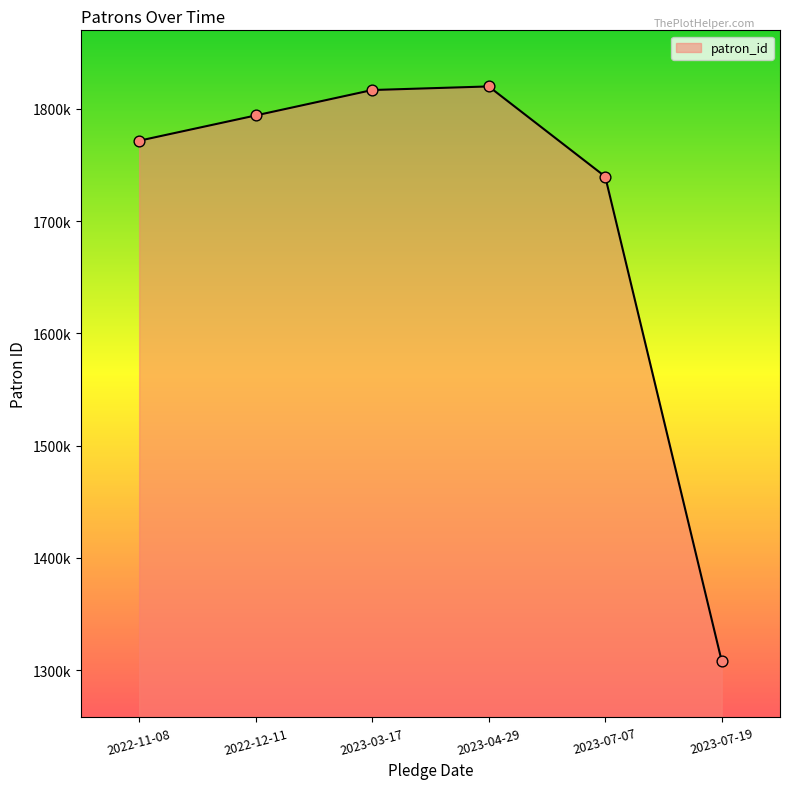

What is the ratio of the value at 2023-03-17 to the value at 2023-07-07?

1.0